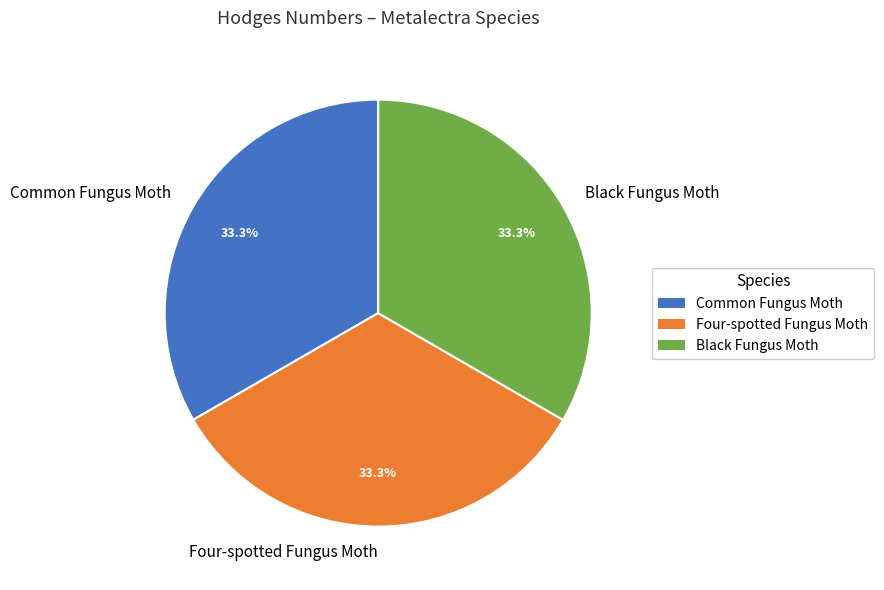

How many segments does this pie chart have?

3